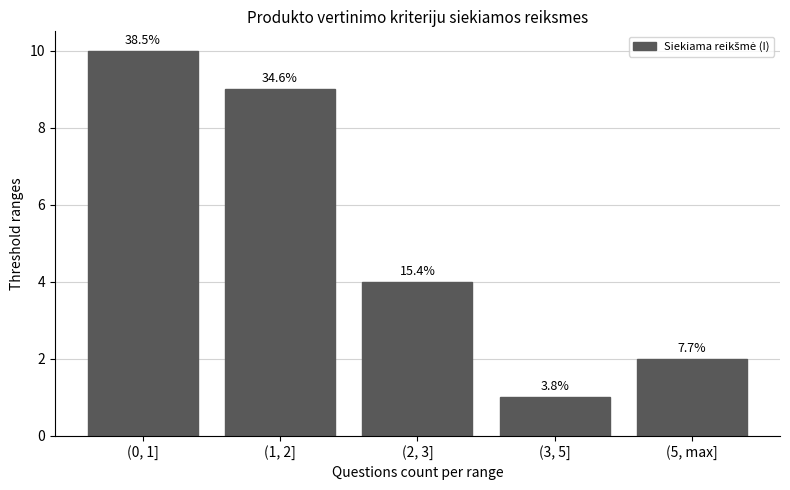

How many bars are there in total?

5